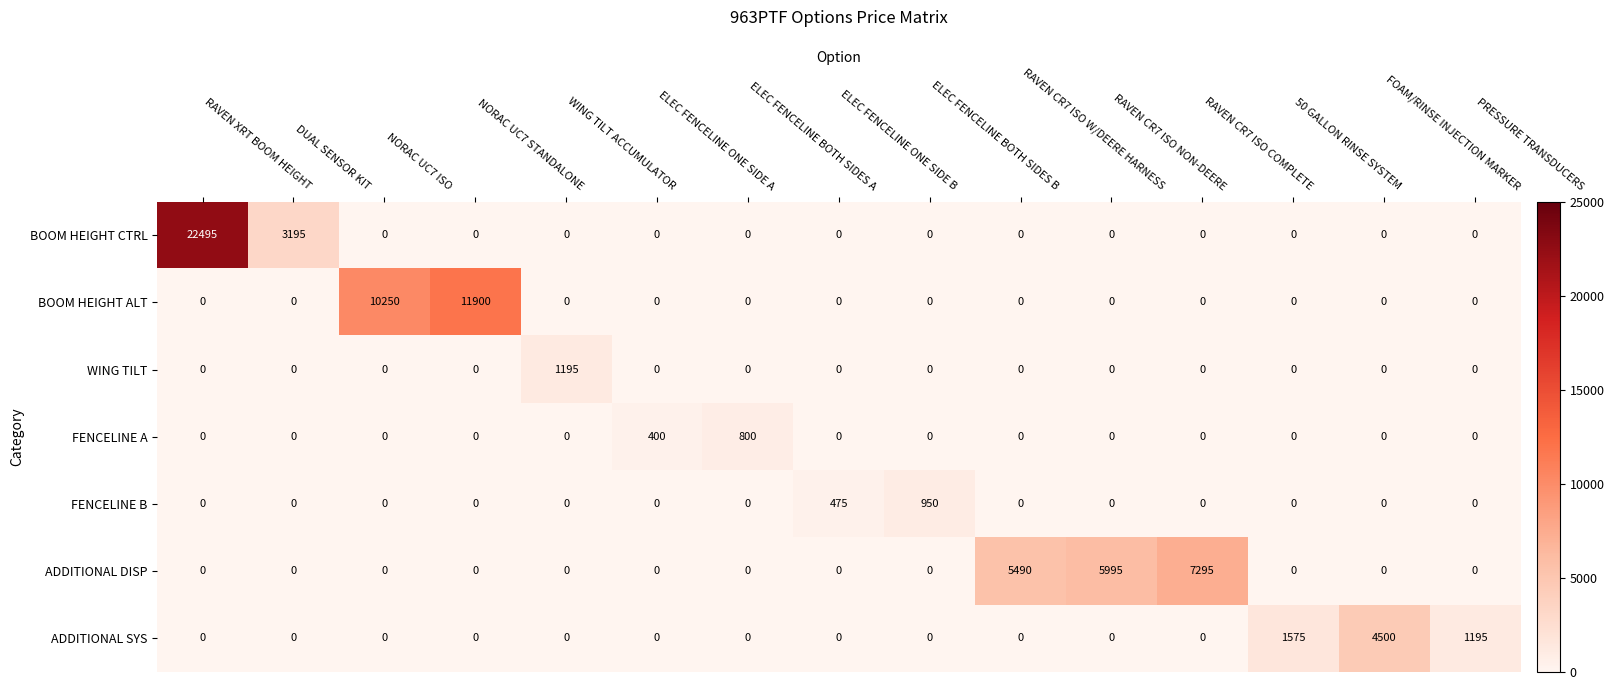

What is the maximum value shown in the chart?

22495